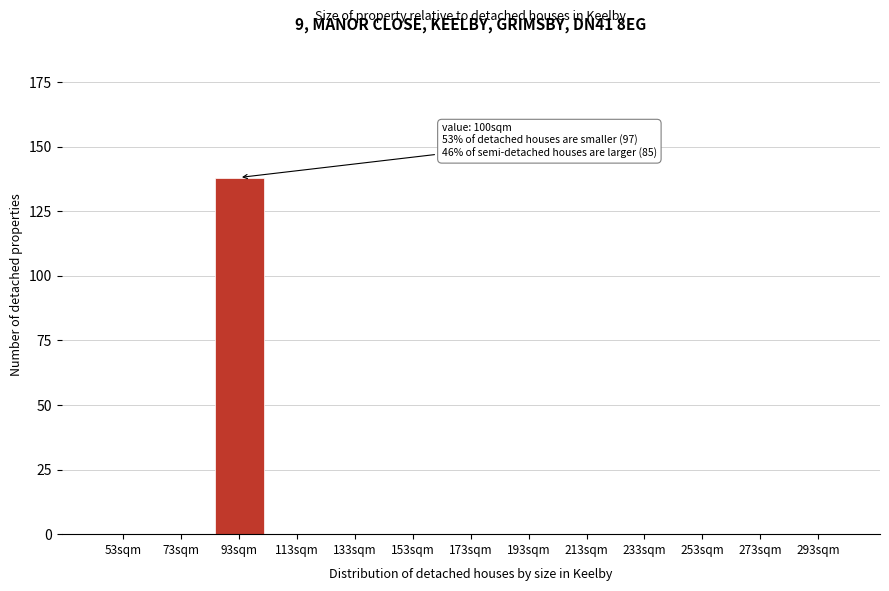

Reading right to left, list all the values displayed in this chart.

293sqm=0	273sqm=0	253sqm=0	233sqm=0	213sqm=0	193sqm=0	173sqm=0	153sqm=0	133sqm=0	113sqm=0	93sqm=138	73sqm=0	53sqm=0